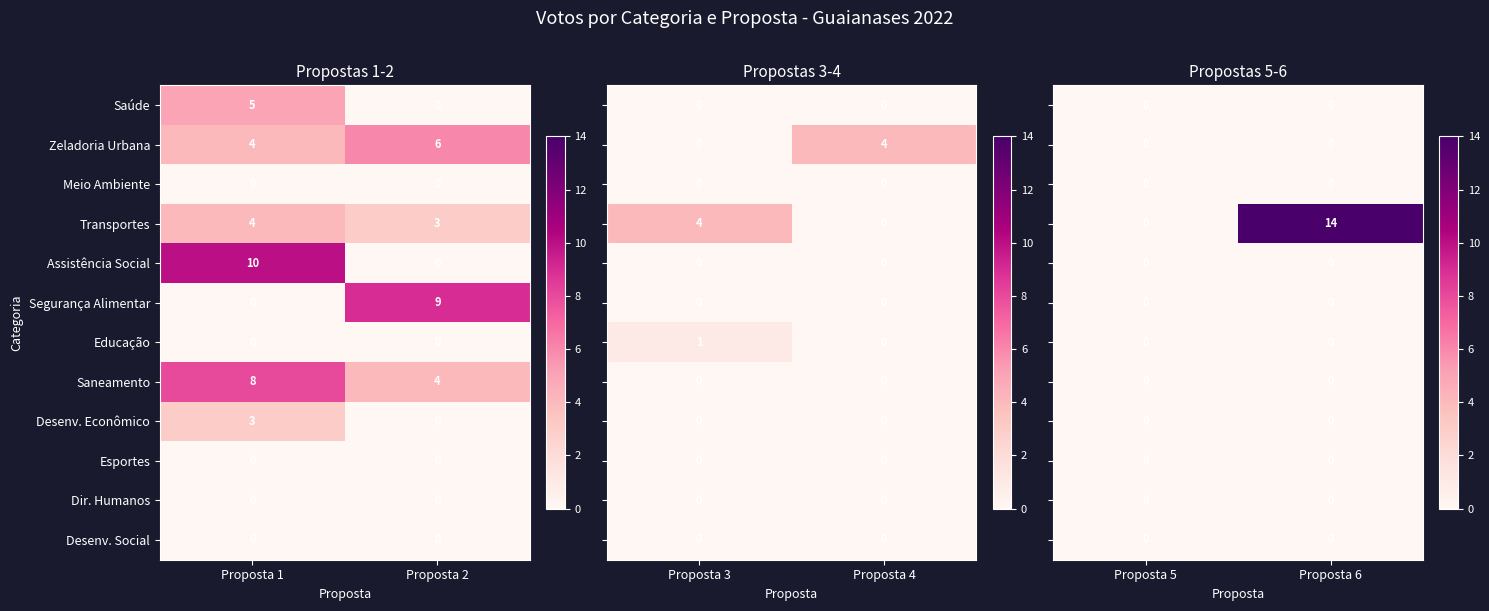

Is the value of Dir. Humanos at Proposta 1 greater than the value of Transportes at Proposta 1?

No